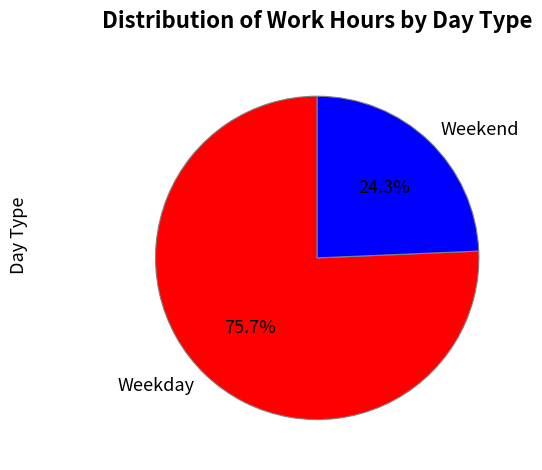

Rank the categories by value from lowest to highest.

Weekend, Weekday